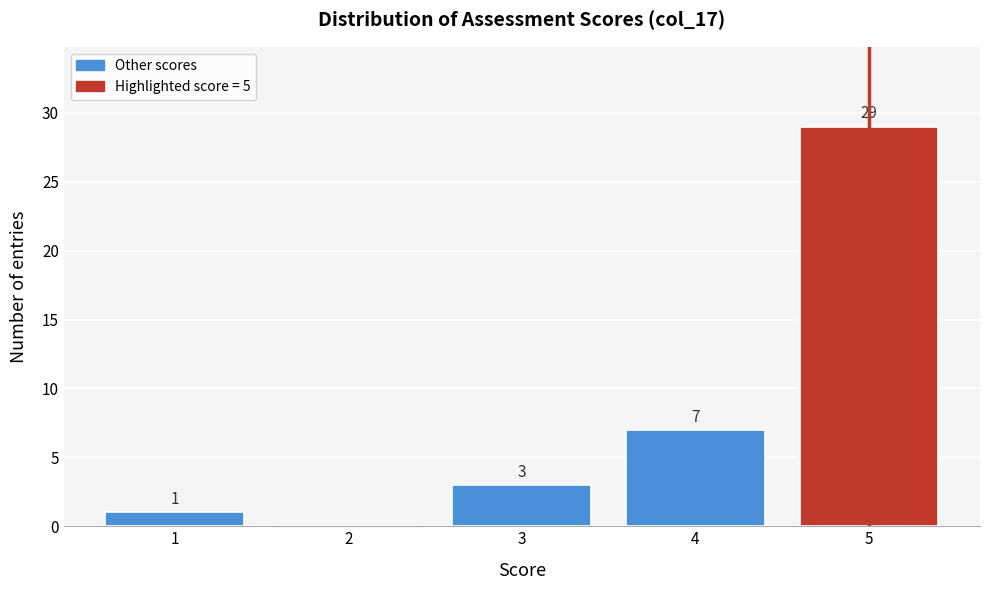

Over which range of the x-axis is the bar tallest?

4.5 to 5.5